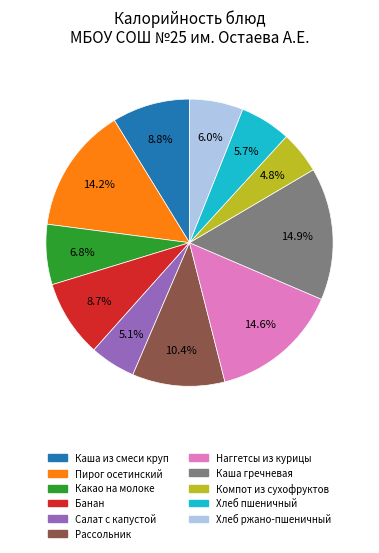

Is there a majority slice in this chart?

No